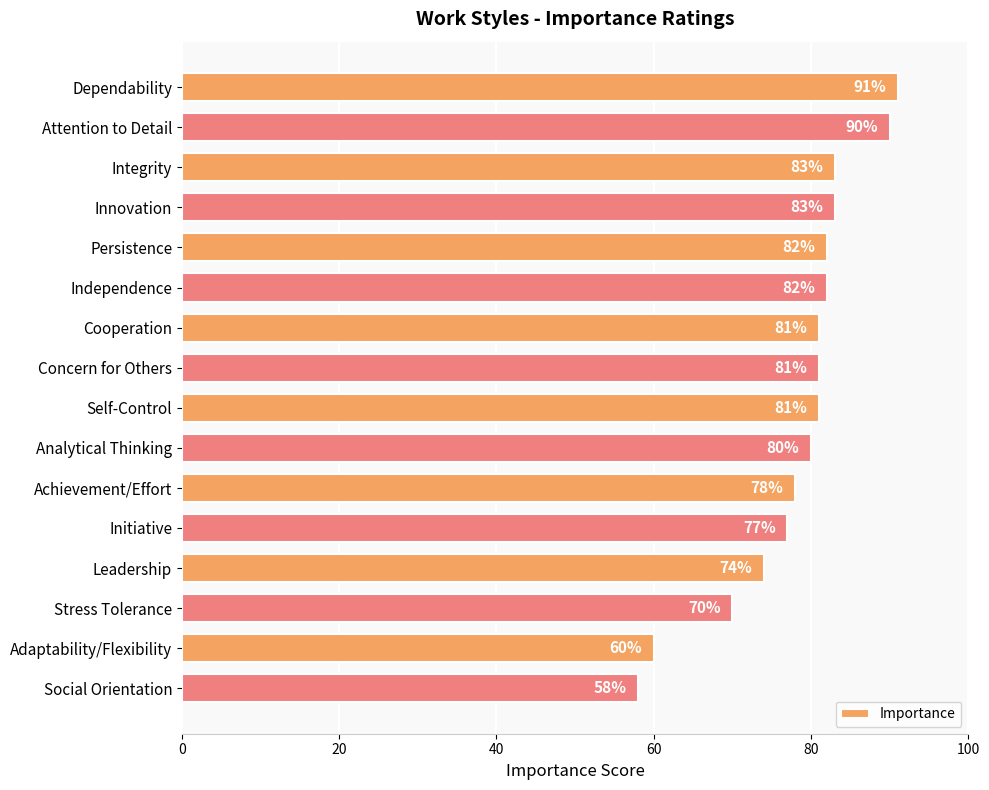

Reading top to bottom, extract all data points from this chart.

91	90	83	83	82	82	81	81	81	80	78	77	74	70	60	58